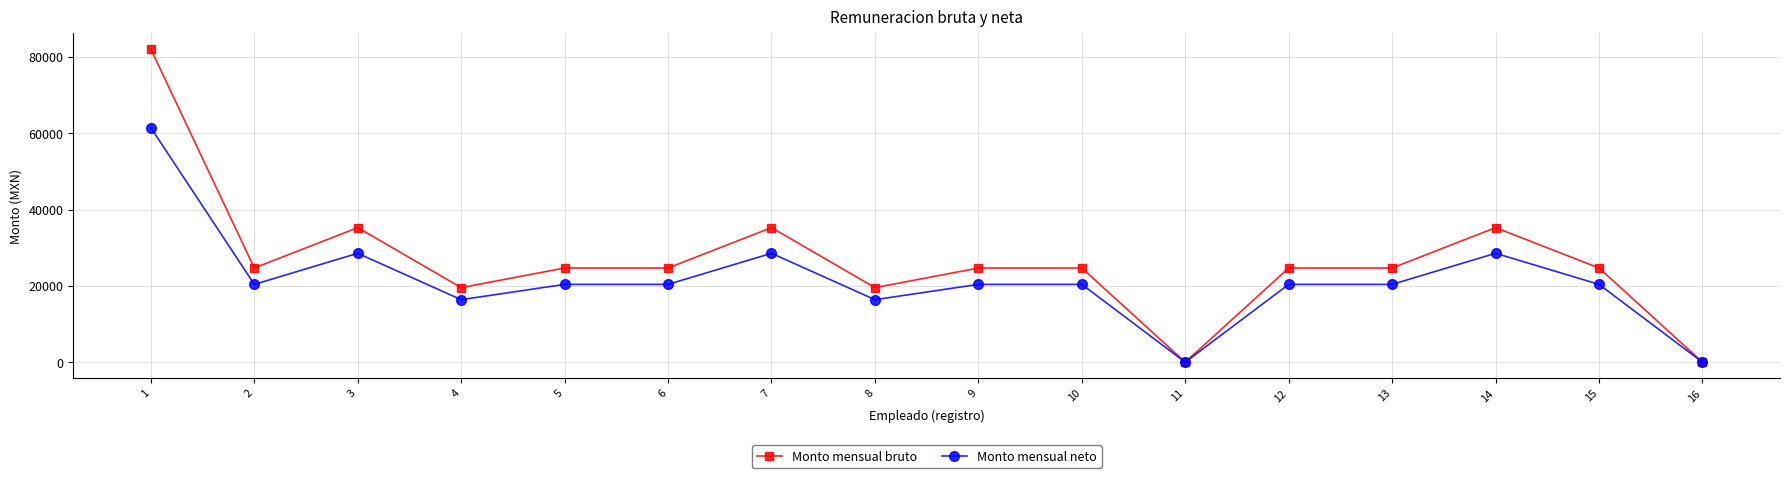

Between 1 and 8, which series saw the biggest shift?

Monto mensual bruto